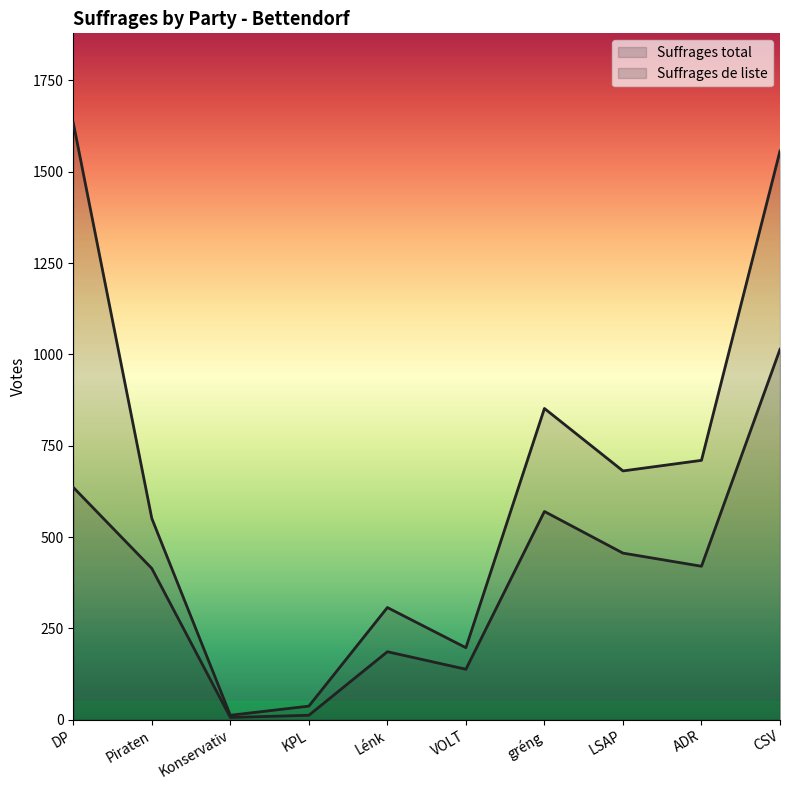

Count the number of categories in the chart.

10